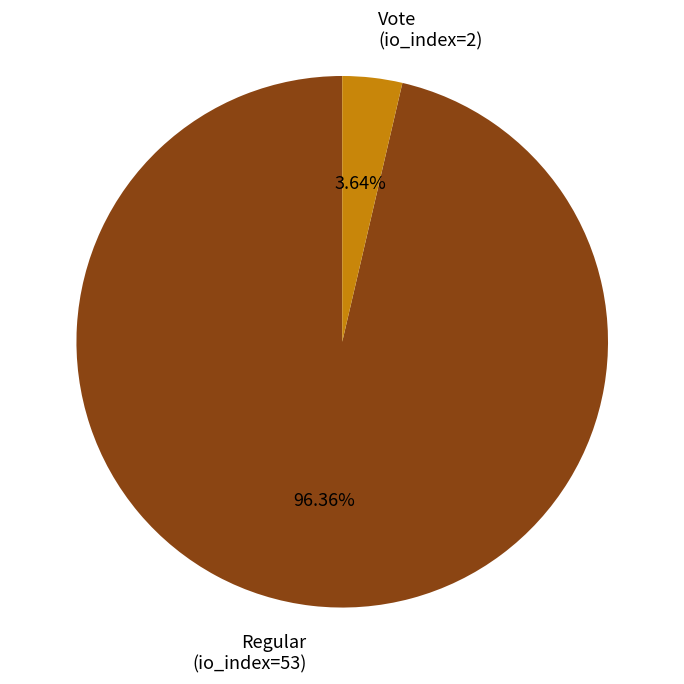

Which category has the biggest portion of the pie?

Regular (io_index=53)